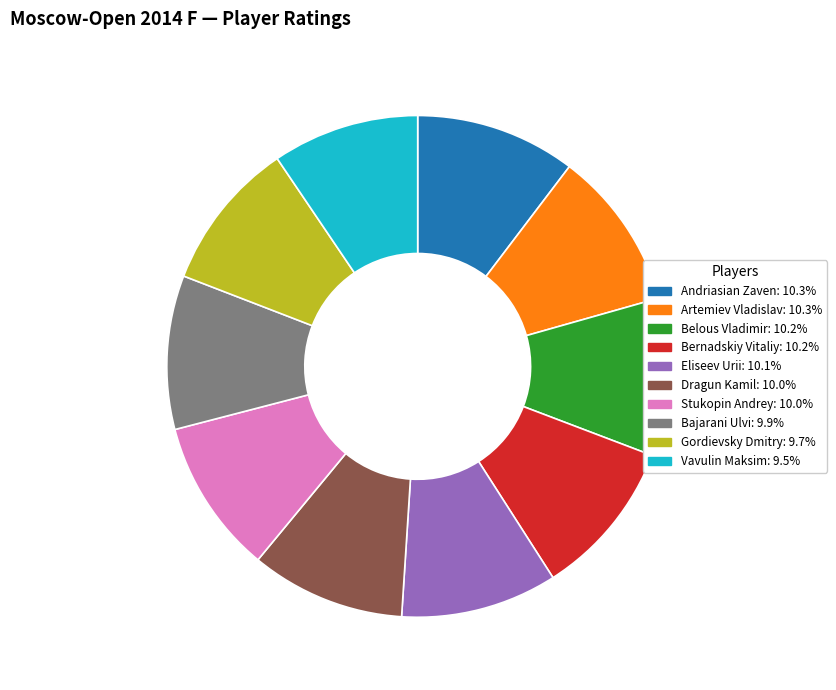

Which has a higher value, Vavulin Maksim or Belous Vladimir?

Belous Vladimir